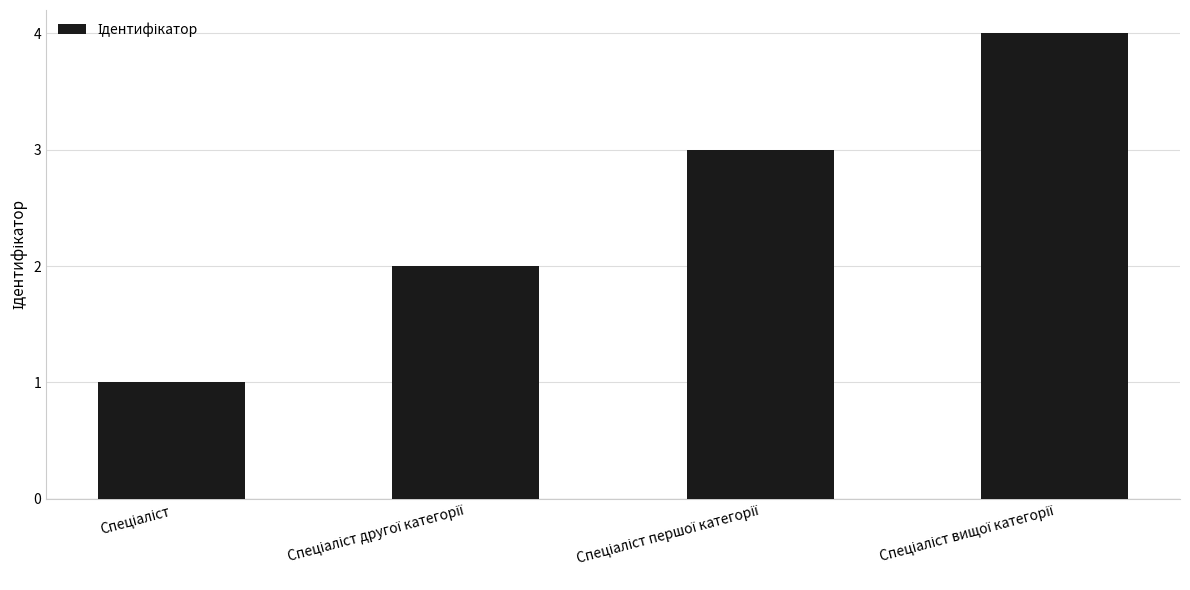

What is the difference between the maximum and minimum values?

3